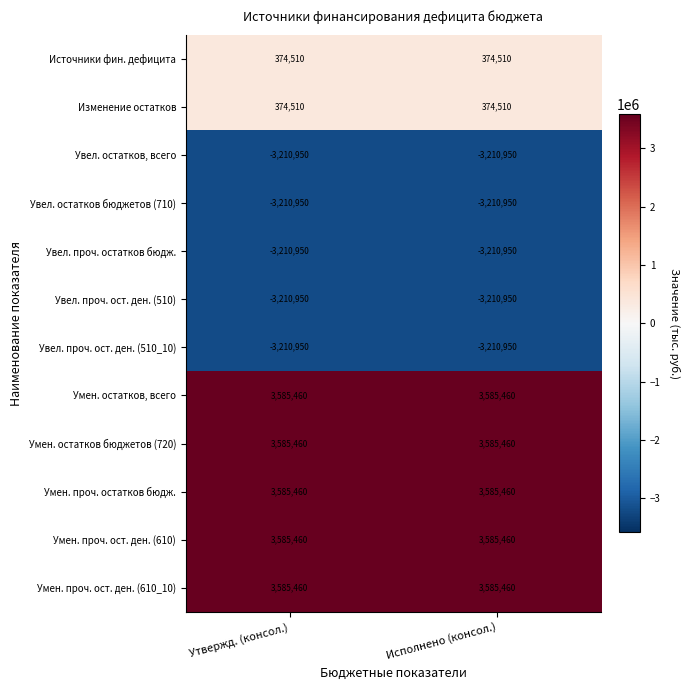

What is the difference between the highest and lowest values at Исполнено (консол.)?

6796410